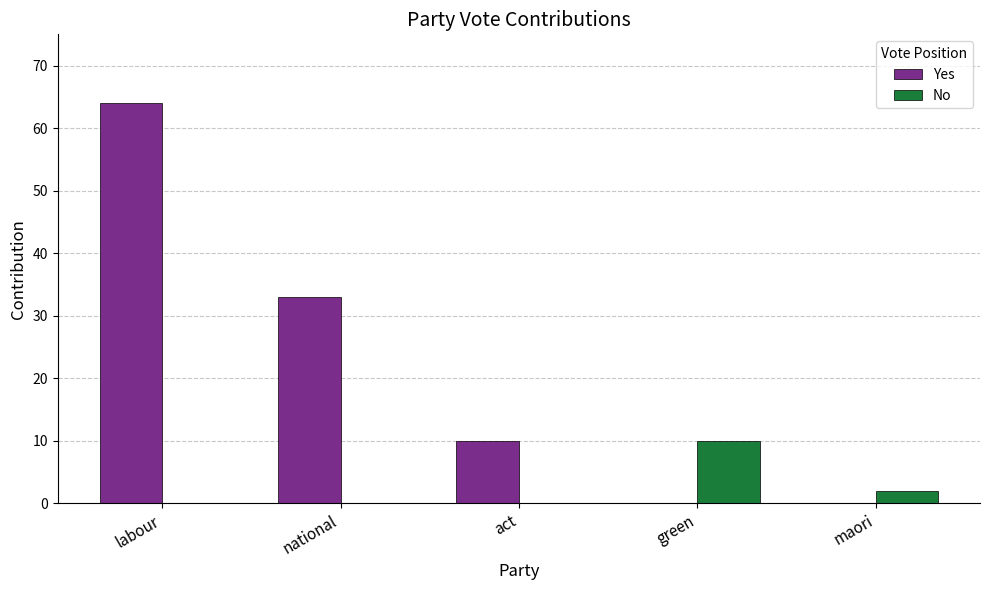

True or false: No has a value of 0 at act.

True